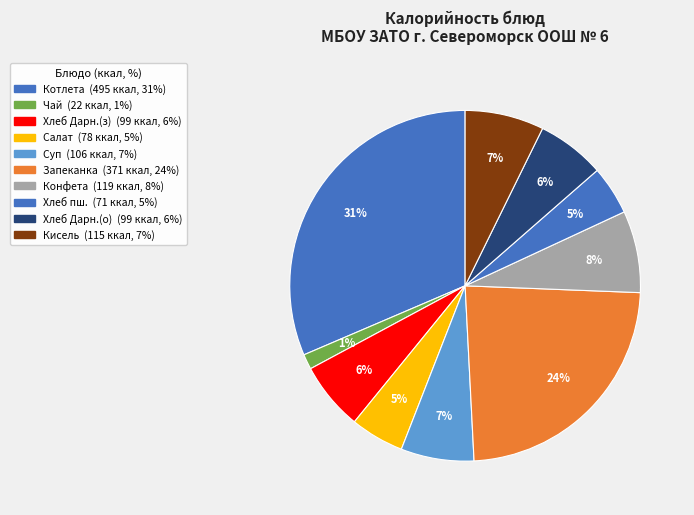

What is the largest slice in the pie chart?

Котлета мясная с соусом и гречей